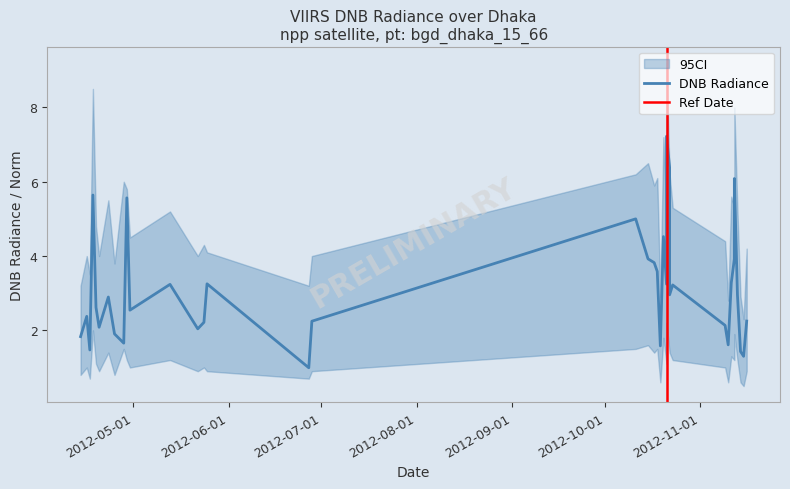

The value of rade9_aggzone_norm at 2012-11-10 is 1.4. True or false?

True